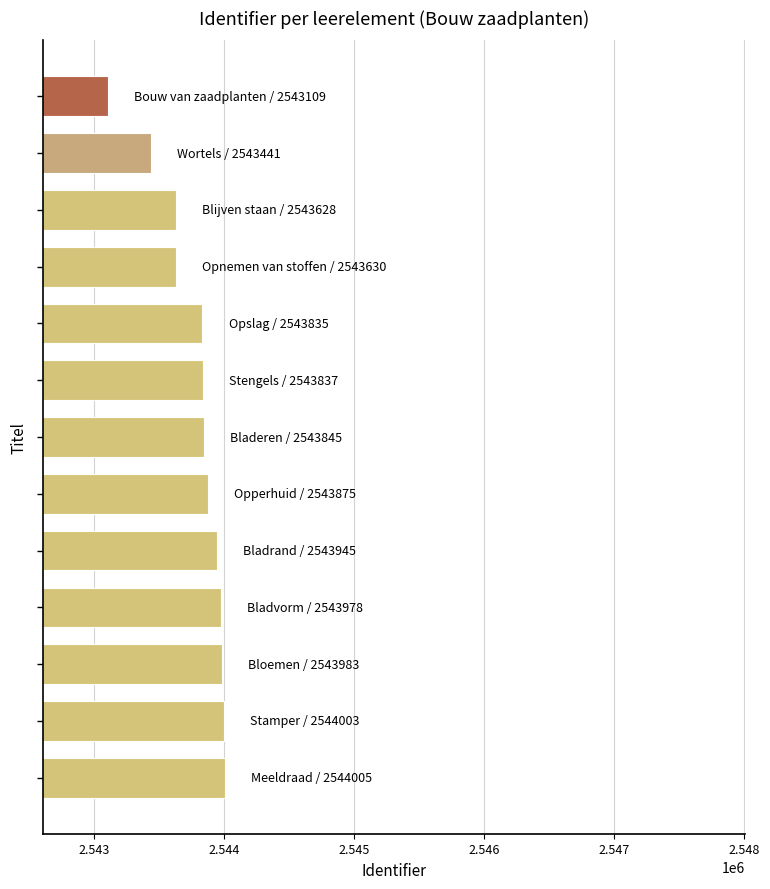

What is the maximum value shown in the chart?

2544005